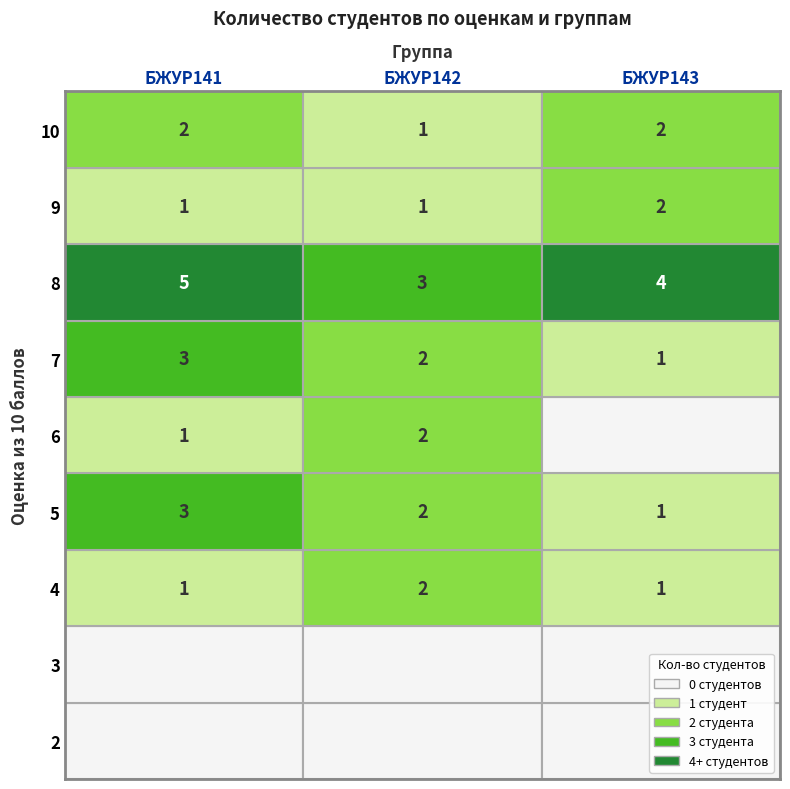

List the series in order of their peak value, lowest first.

БЖУР142, БЖУР143, БЖУР141